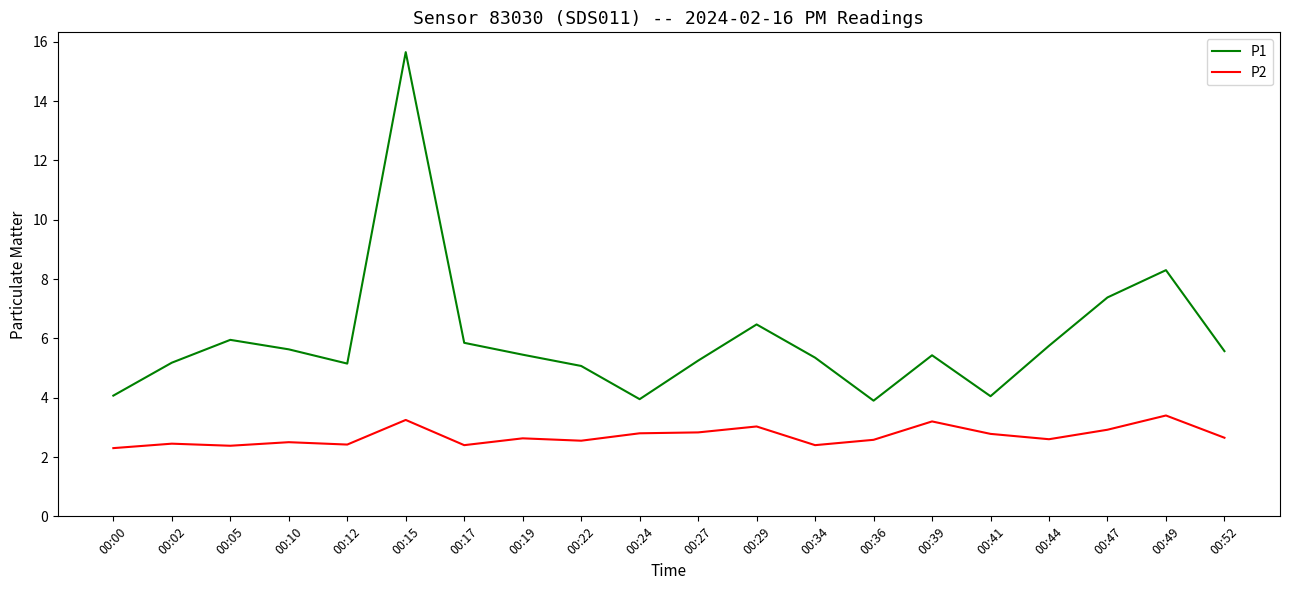

What is the difference between the maximum and minimum values in the P2 series?

1.1